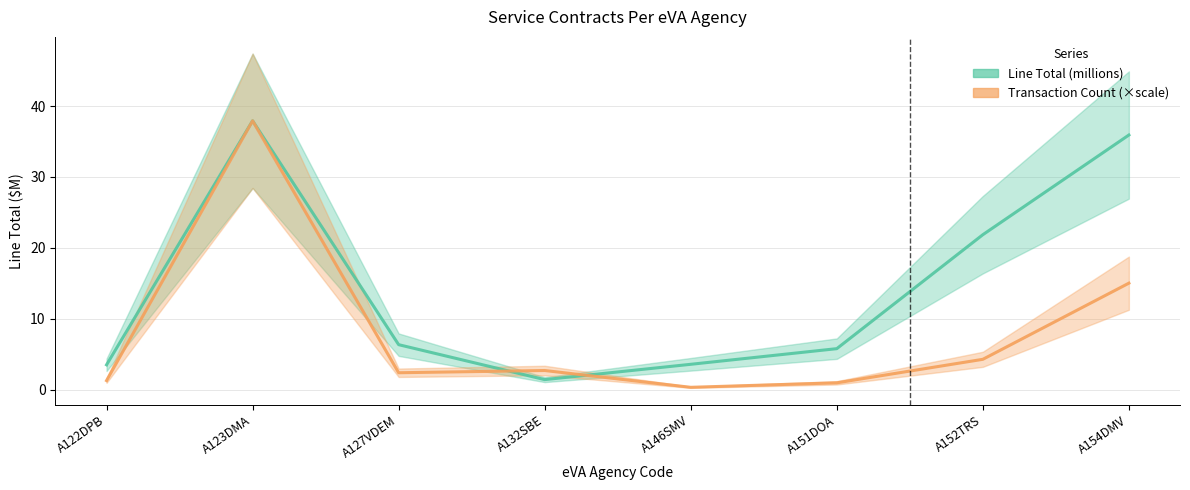

List the labels in order of Line Total (millions) value, smallest first.

A132SBE, A122DPB, A146SMV, A151DOA, A127VDEM, A152TRS, A154DMV, A123DMA